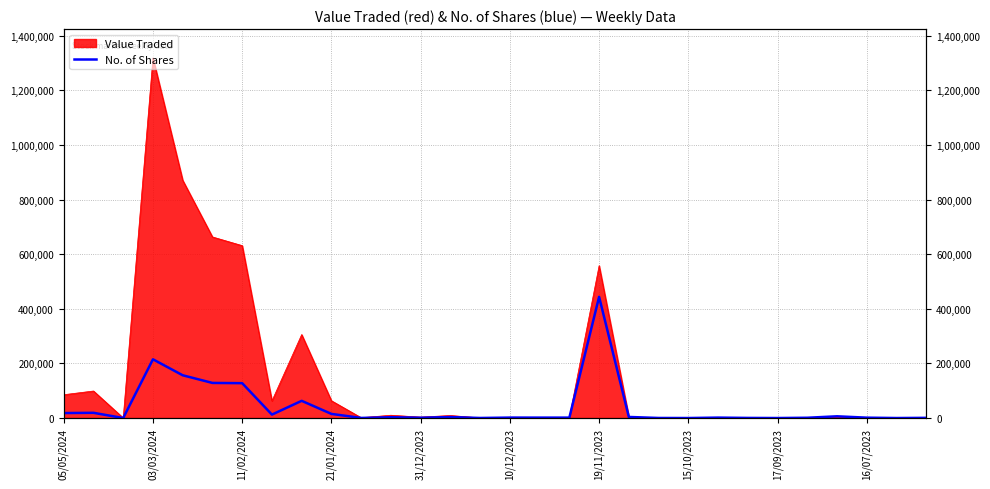

At which label does the data first exceed 1568?

05/05/2024